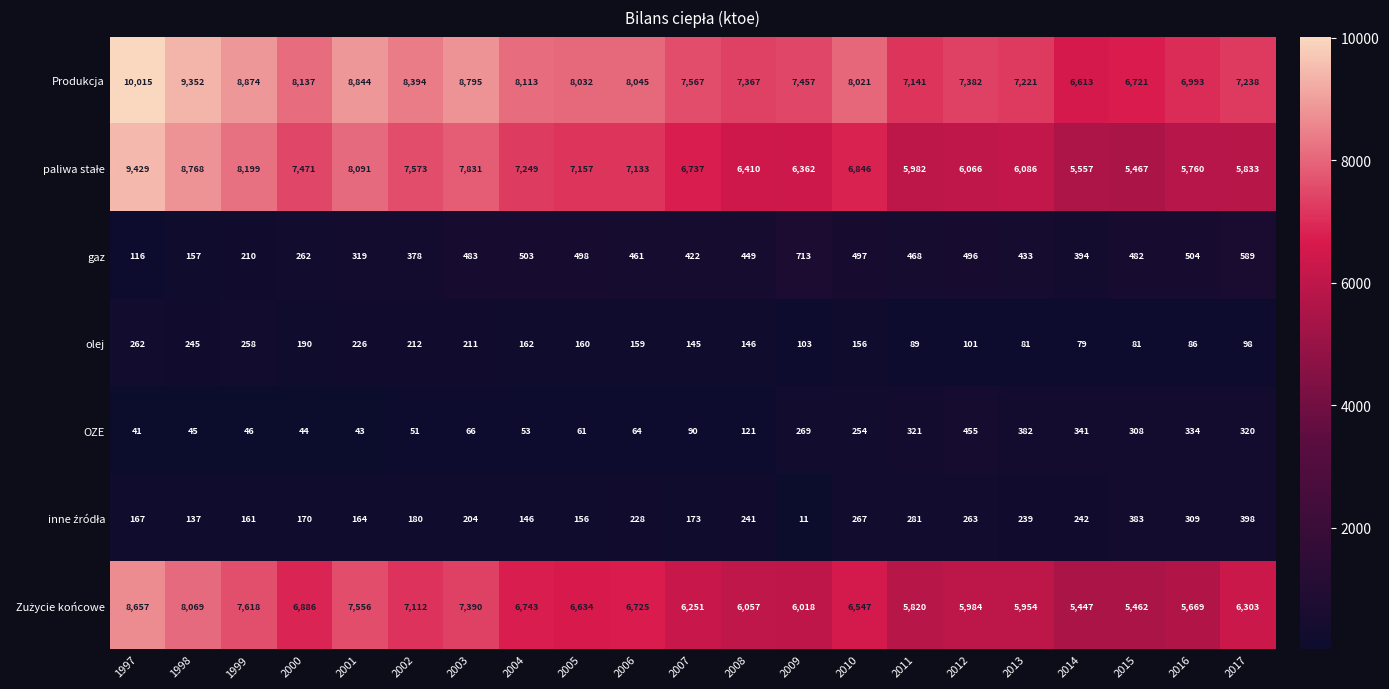

What is the total value across all series at 1999?

25366